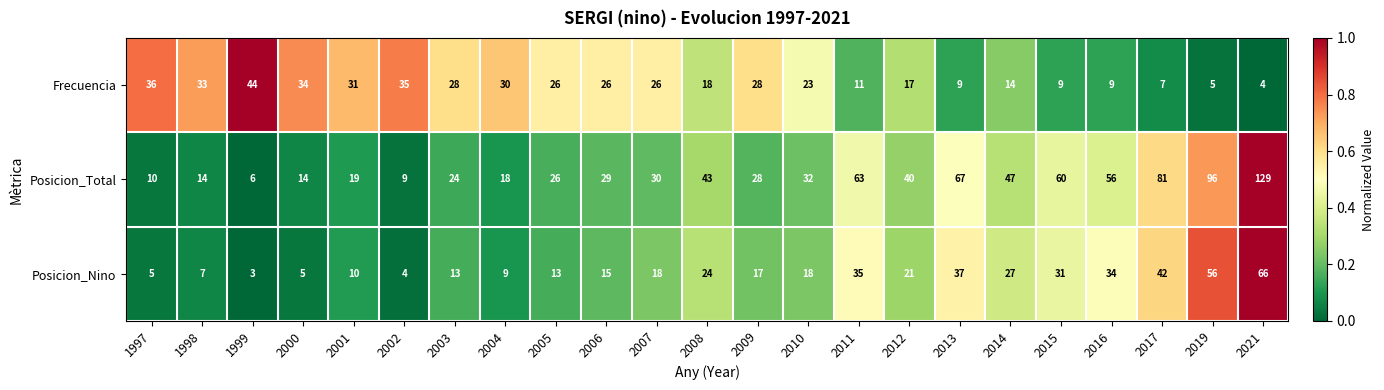

What is the greatest value displayed?

129